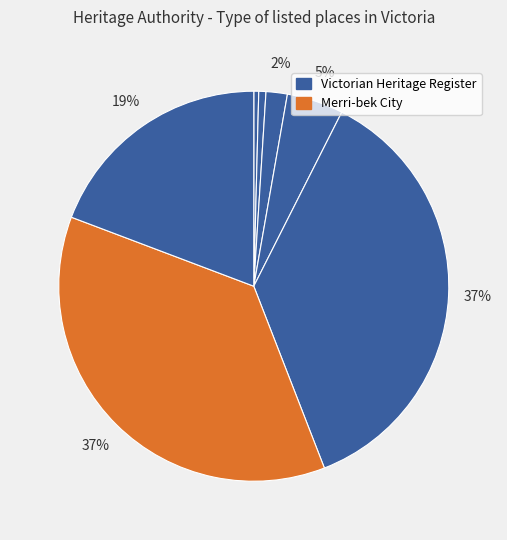

Count the number of slices in the pie.

7